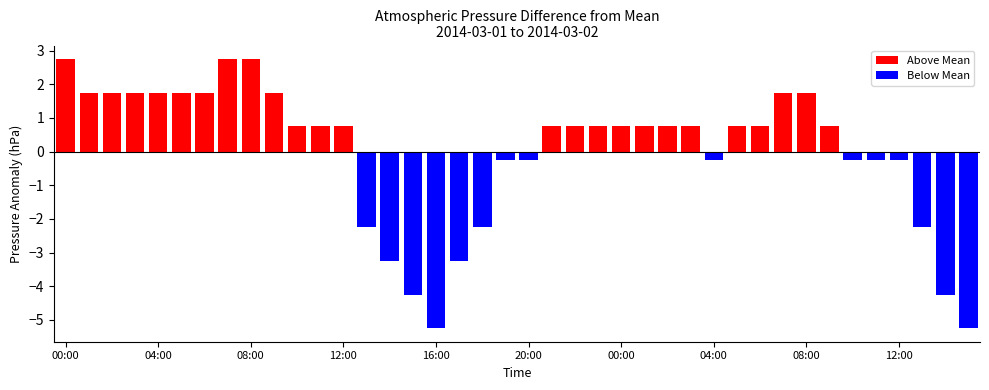

Are the bars horizontal?

No